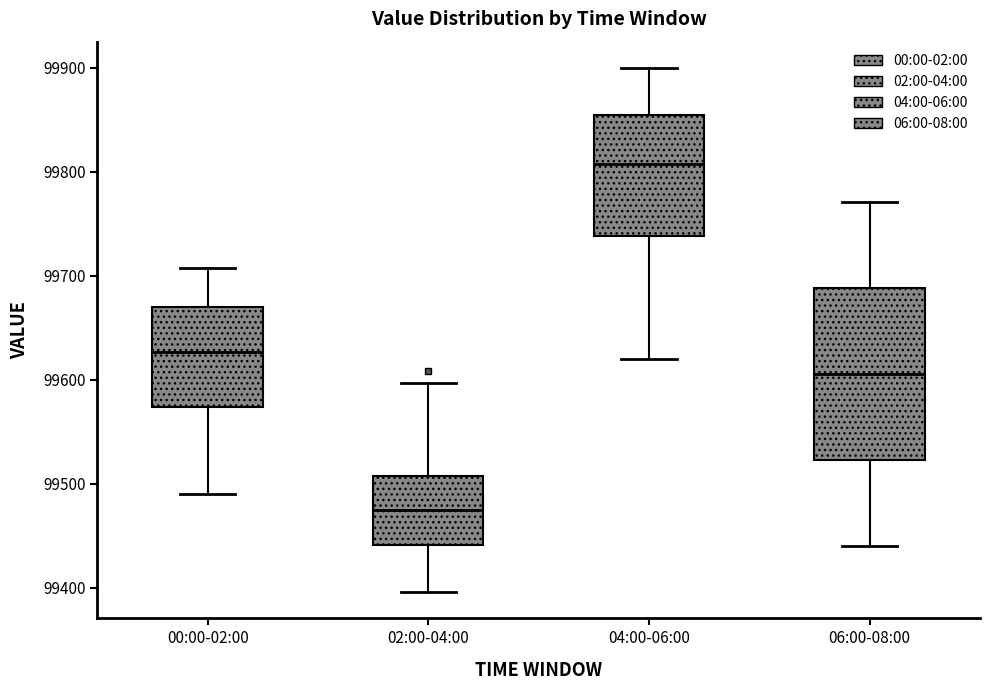

Which box is the tallest, from its lower edge to its upper edge?

06:00-08:00